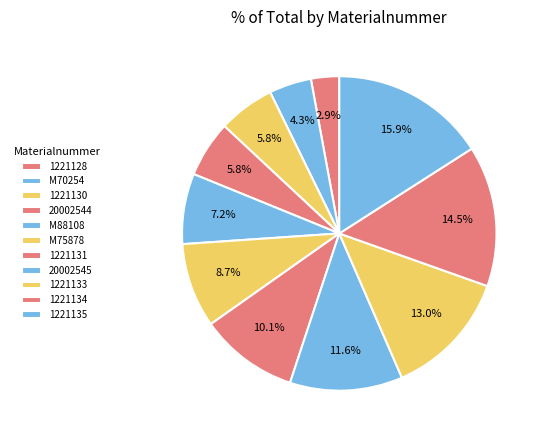

How many segments does this pie chart have?

11